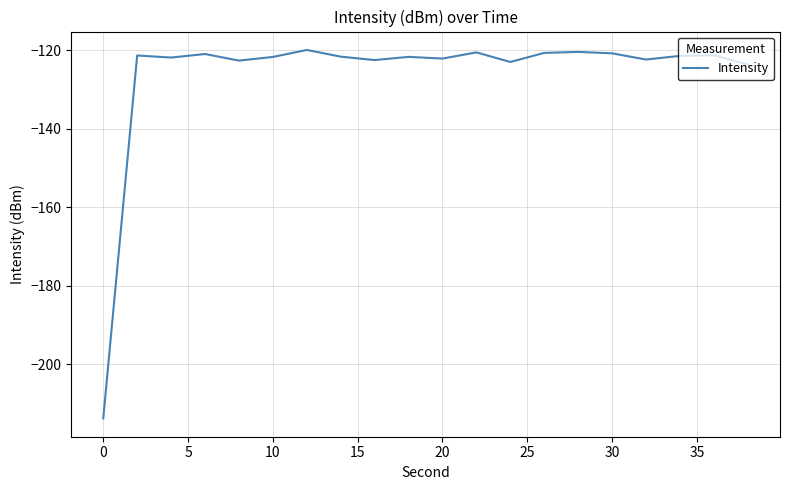

What is the maximum value shown in the chart?

-120.0